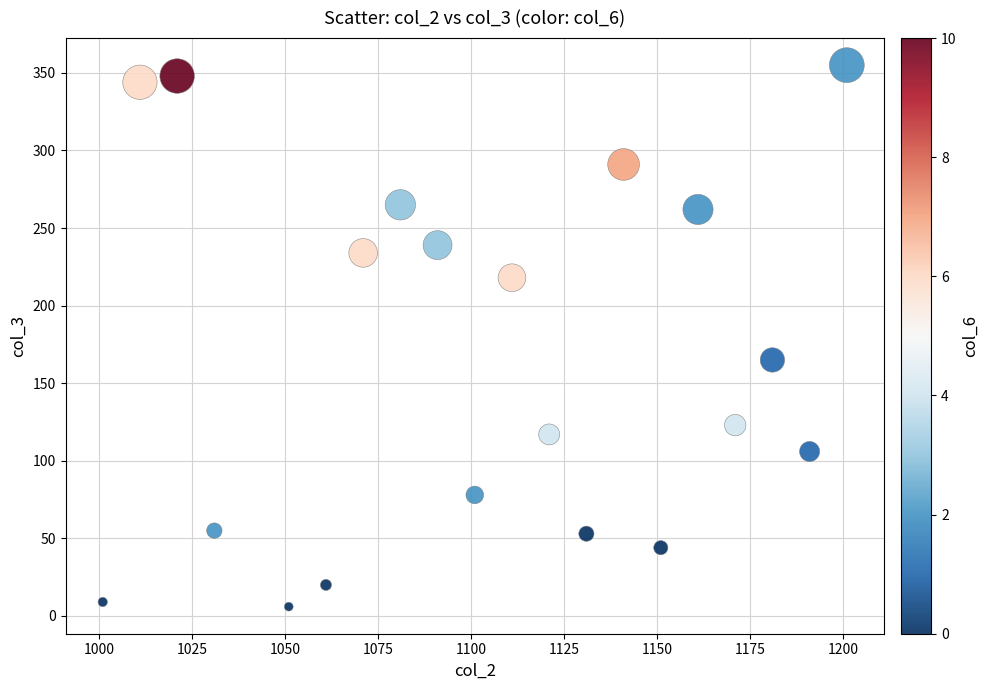

What Y value in the scatter plot is closest to 180?

165